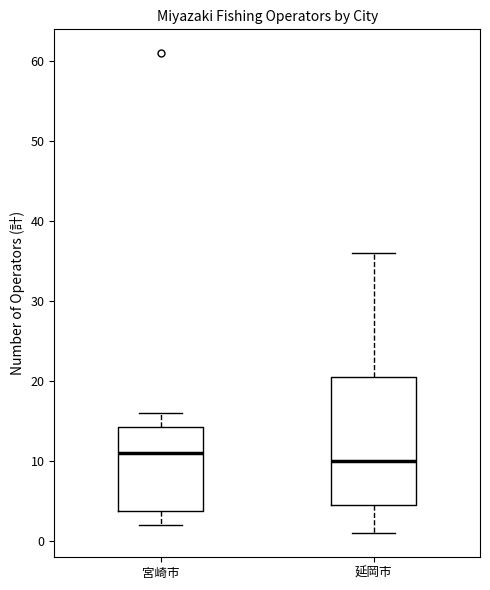

Reading left to right, transcribe this box plot: for each box, give where its median line is, the range the box spans, and where its two whiskers end, as read against the y-axis. The values are not printed on the chart, so give them approximately, as read against the axis.

宮崎市: median 11, box 4 to 14, whiskers 2 to 16
延岡市: median 10, box 5 to 21, whiskers 1 to 36